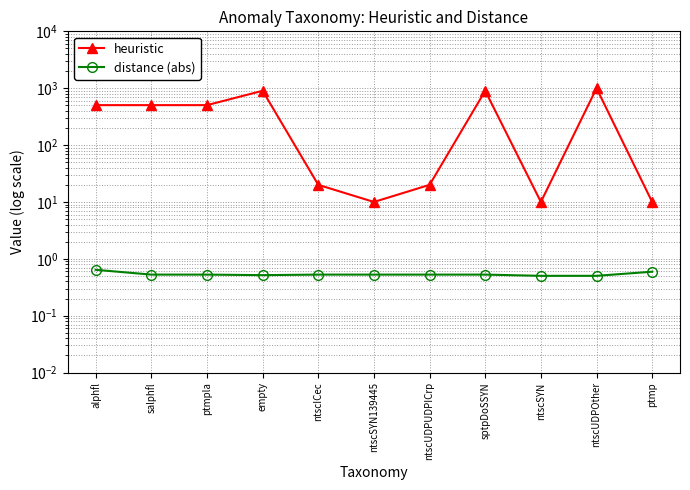

What is the minimum value shown in the chart?

0.5